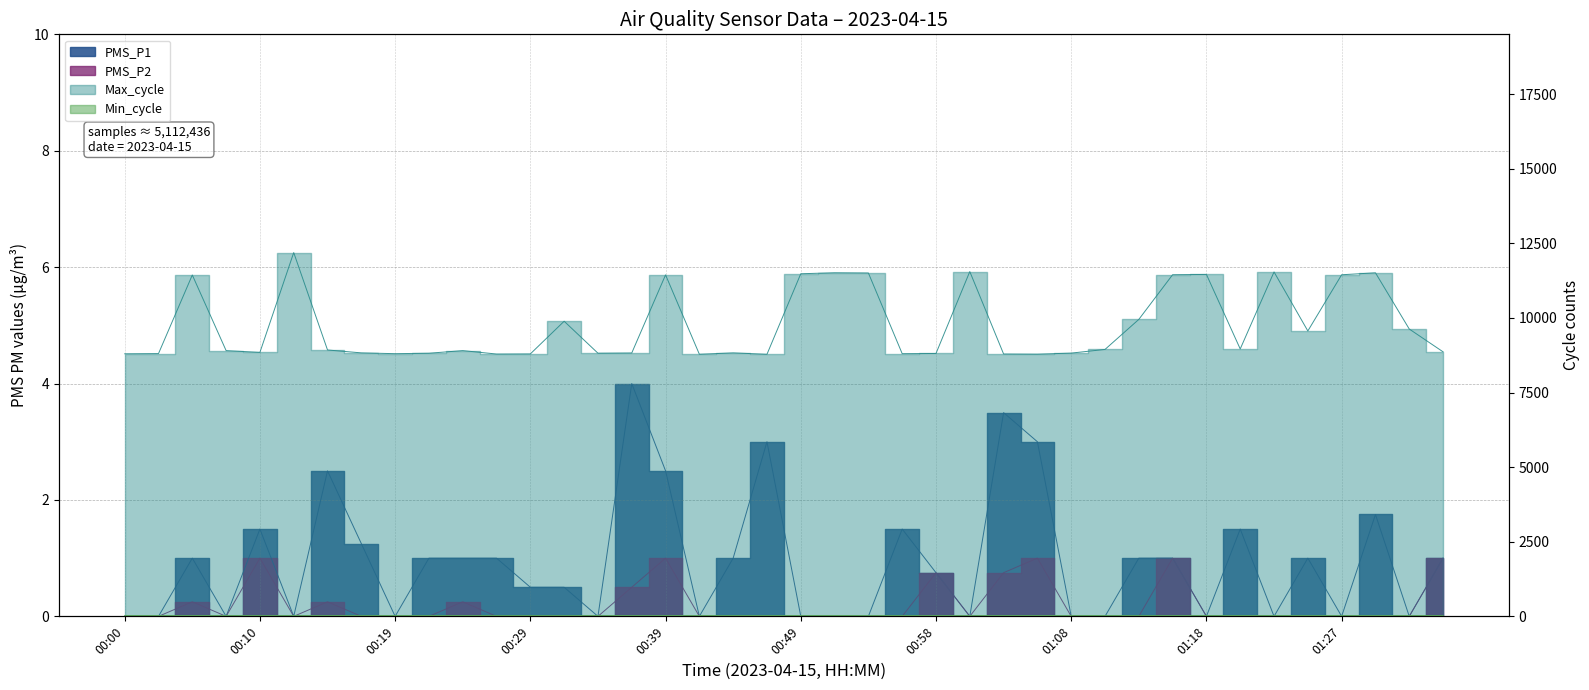

Reading left to right, list all the values displayed in this chart.

PMS_P1: 0.0	0.0	1.0	0.0	1.5	0.0	2.5	1.2	0.0	1.0	1.0	1.0	0.5	0.5	0.0	4.0	2.5	0.0	1.0	3.0	0.0	0.0	0.0	1.5	0.8	0.0	3.5	3.0	0.0	0.0	1.0	1.0	0.0	1.5	0.0	1.0	0.0	1.8	0.0	1.0
PMS_P2: 0.0	0.0	0.2	0.0	1.0	0.0	0.2	0.0	0.0	0.0	0.2	0.0	0.0	0.0	0.0	0.5	1.0	0.0	0.0	0.0	0.0	0.0	0.0	0.0	0.8	0.0	0.8	1.0	0.0	0.0	0.0	1.0	0.0	0.0	0.0	0.0	0.0	0.0	0.0	1.0
Min_cycle: 28.0	28.0	28.0	28.0	27.0	28.0	28.0	27.0	28.0	28.0	28.0	28.0	28.0	27.0	28.0	28.0	28.0	28.0	28.0	28.0	28.0	28.0	27.0	28.0	28.0	28.0	28.0	28.0	28.0	28.0	27.0	28.0	28.0	28.0	28.0	28.0	28.0	27.0	28.0	27.0
Max_cycle: 8797.0	8804.0	11437.0	8904.0	8844.0	12188.0	8925.0	8828.0	8801.0	8816.0	8904.0	8789.0	8793.0	9888.0	8817.0	8824.0	11441.0	8782.0	8828.0	8781.0	11479.0	11512.0	11505.0	8801.0	8808.0	11552.0	8790.0	8785.0	8820.0	8943.0	9949.0	11447.0	11456.0	8959.0	11539.0	9562.0	11445.0	11511.0	9627.0	8863.0